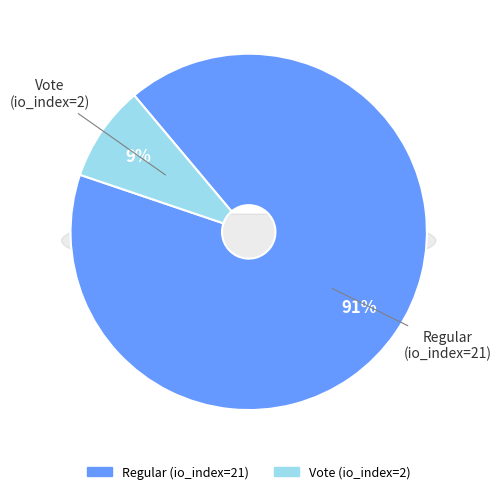

To the nearest percent, what is the combined percentage of Vote (io_index=2) and Regular (io_index=21)?

100%